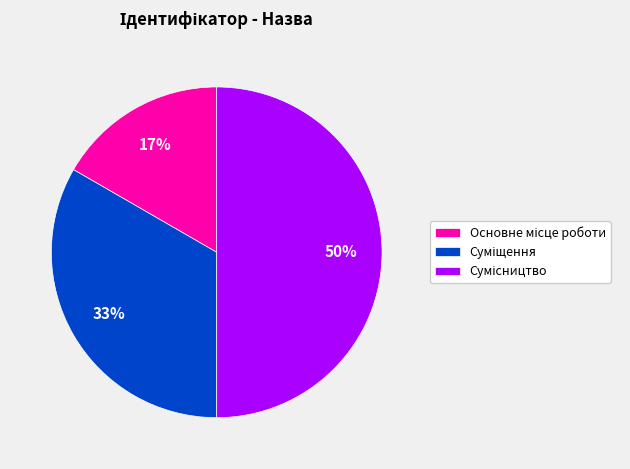

Rank the categories by value from highest to lowest.

Сумісництво, Суміщення, Основне місце роботи